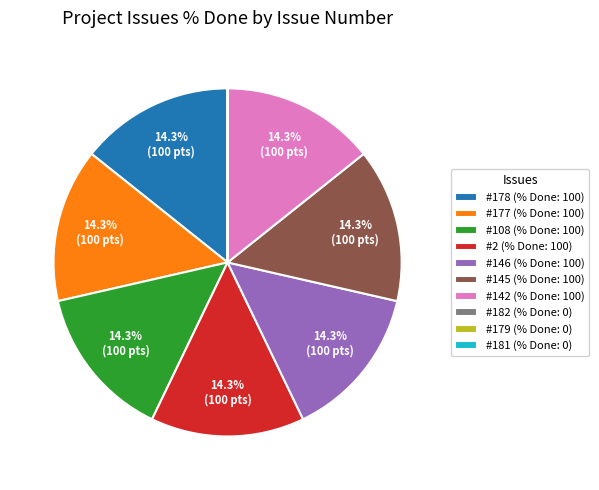

Does #142 (% Done: 100) represent more than half of the total?

No